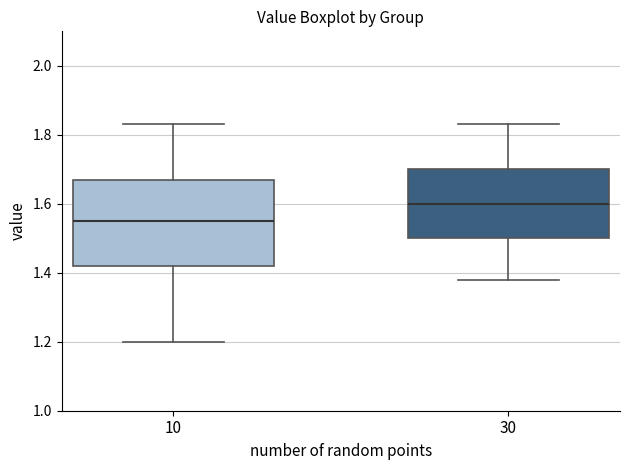

Where is the lower edge of the box at x = 30 on the y-axis? The values are not printed on the chart, so give them approximately, as read against the axis.

1.50